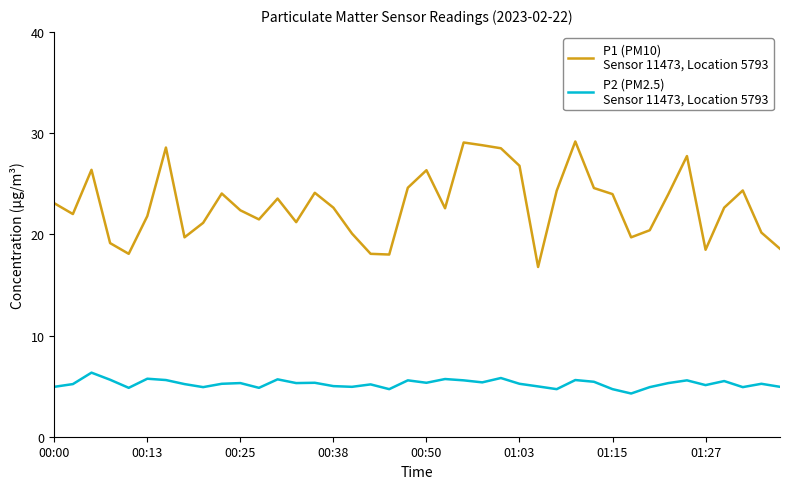

What is the minimum value shown in the chart?

4.3